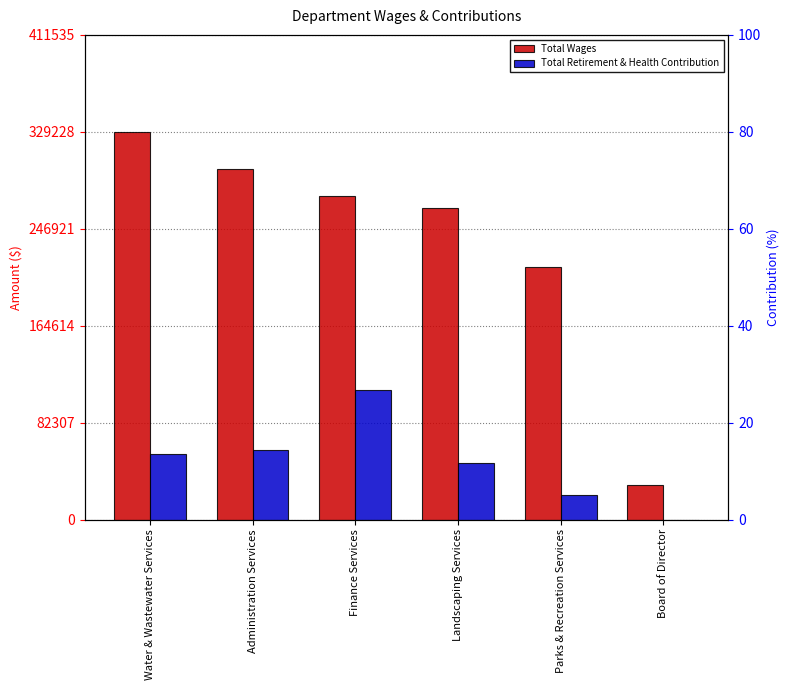

At which label does Total Wages first exceed 275146?

Water & Wastewater Services